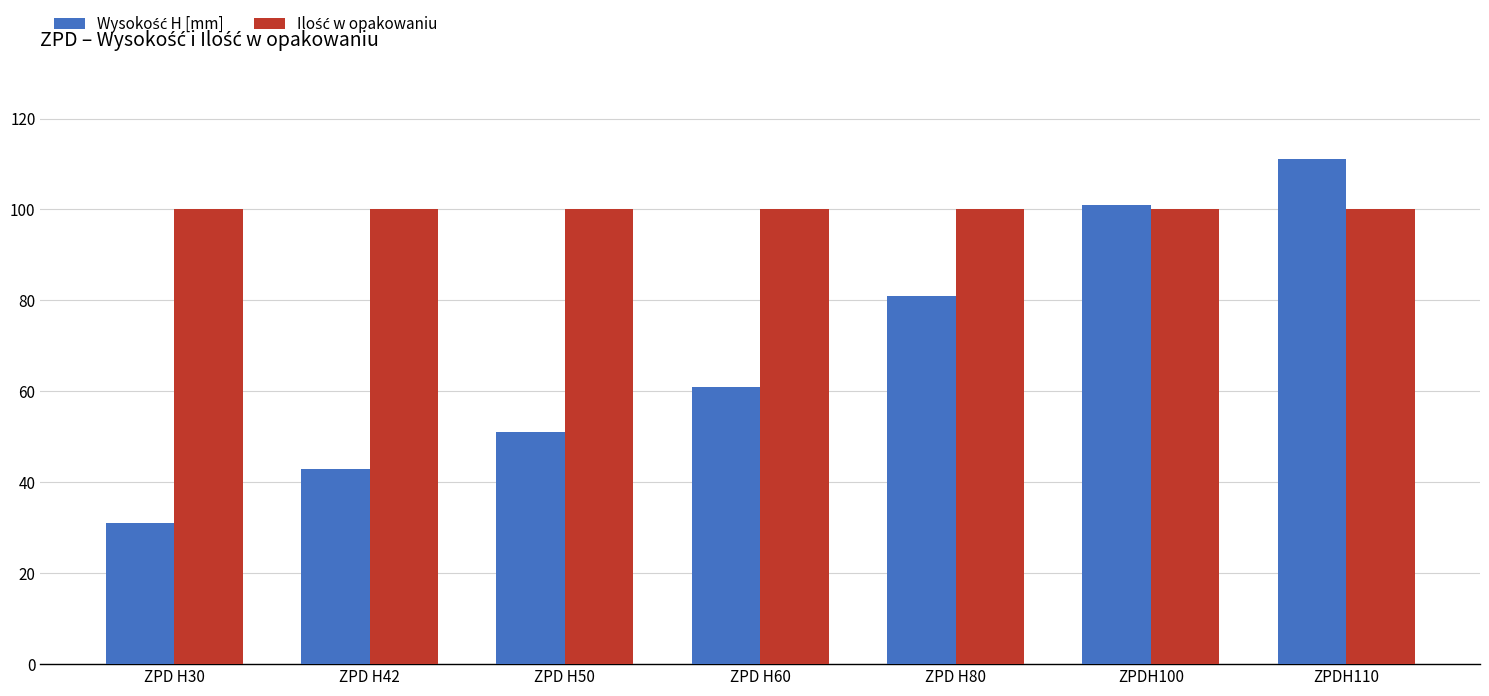

How many bars are there in each group?

2